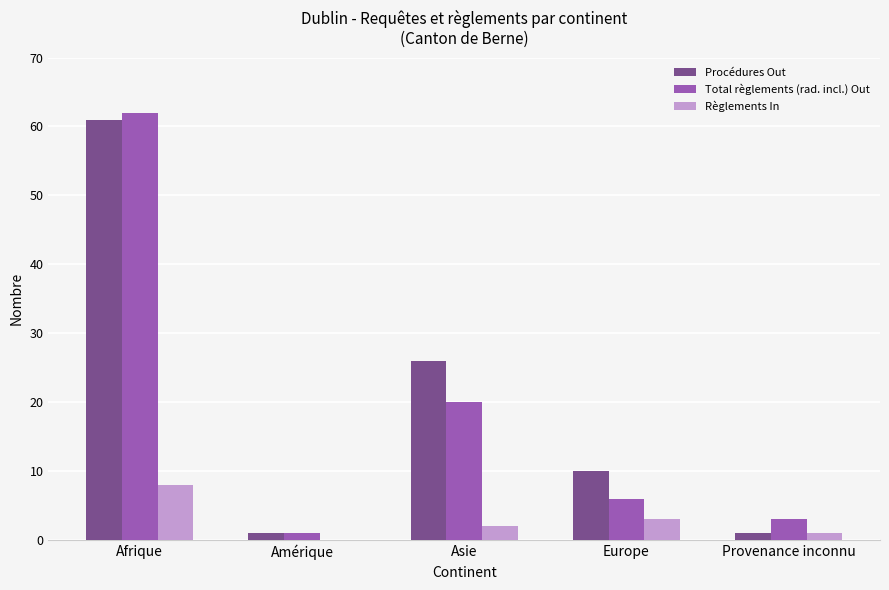

Reading right to left, list all the values displayed in this chart.

Procédures Out: 1	10	26	1	61
Total règlements (rad. incl.) Out: 3	6	20	1	62
Règlements In: 1	3	2	0	8